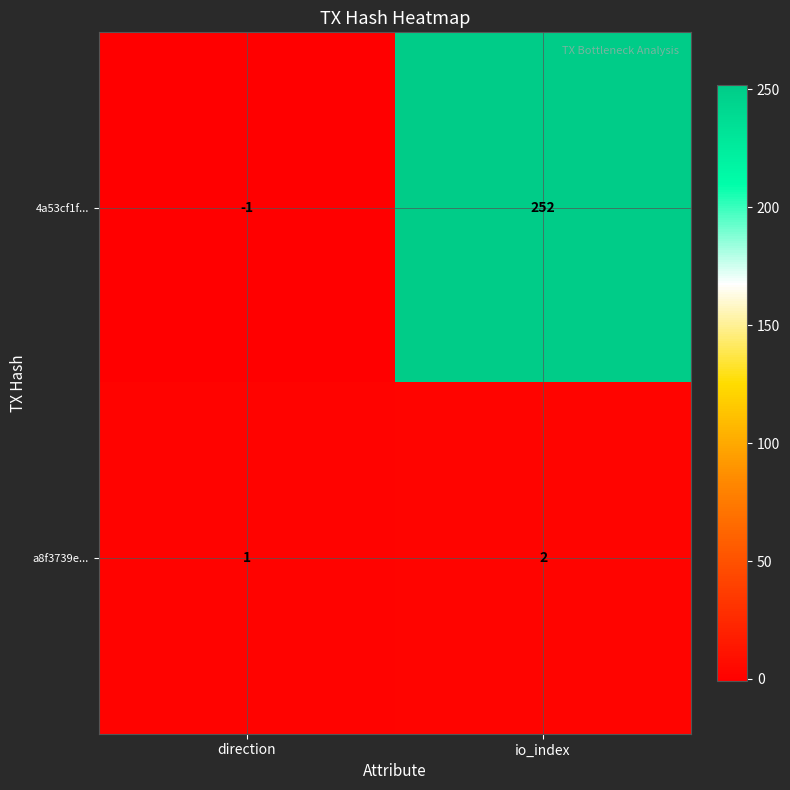

Reading left to right, transcribe all the data shown in this chart.

4a53cf1f...: direction=-1	io_index=252
a8f3739e...: direction=1	io_index=2